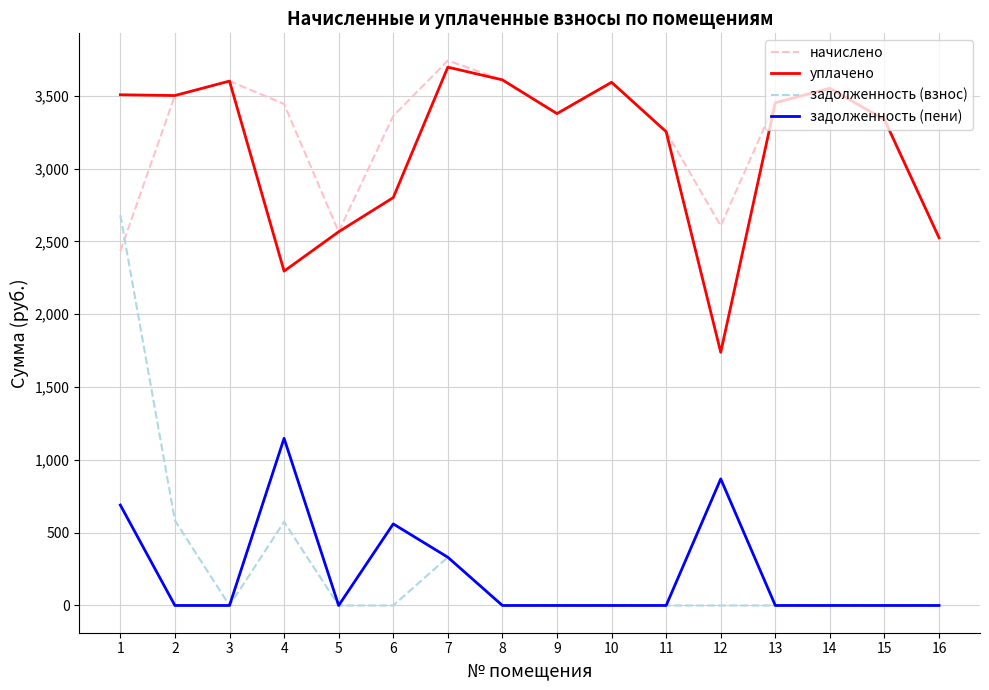

Which series has the widest spread of values?

задолженность (взнос)